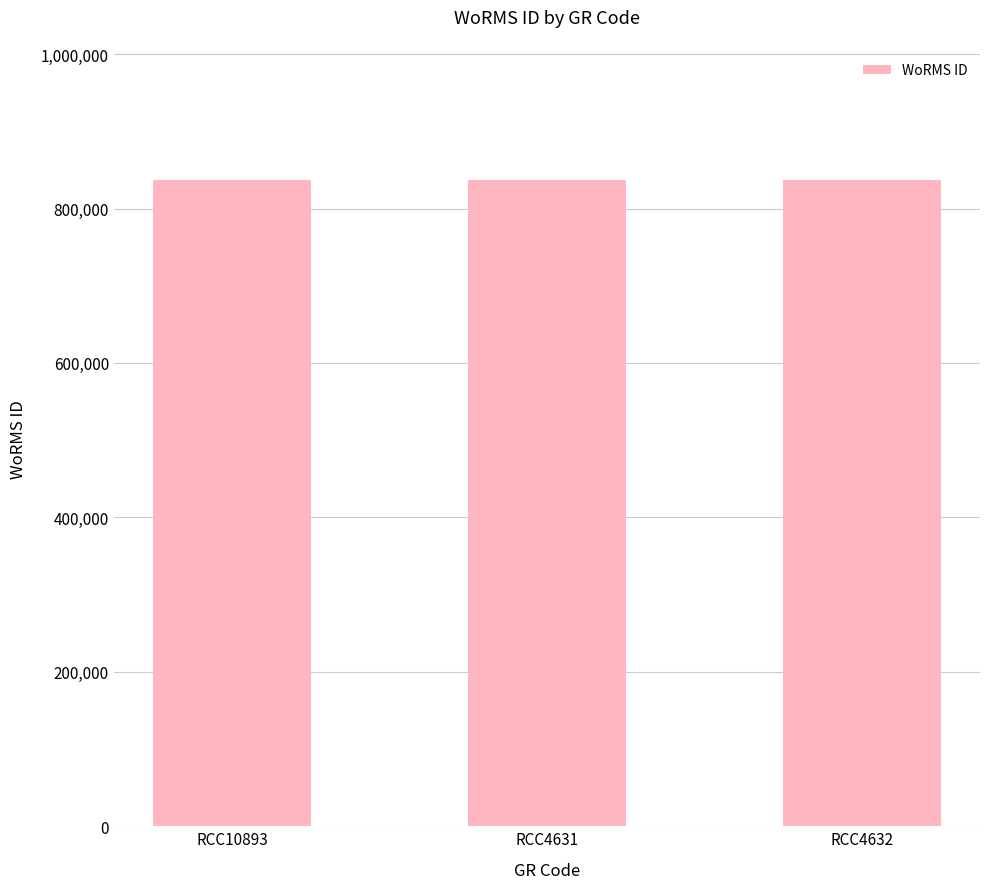

What is the label of the 3rd bar from the left?

RCC4632